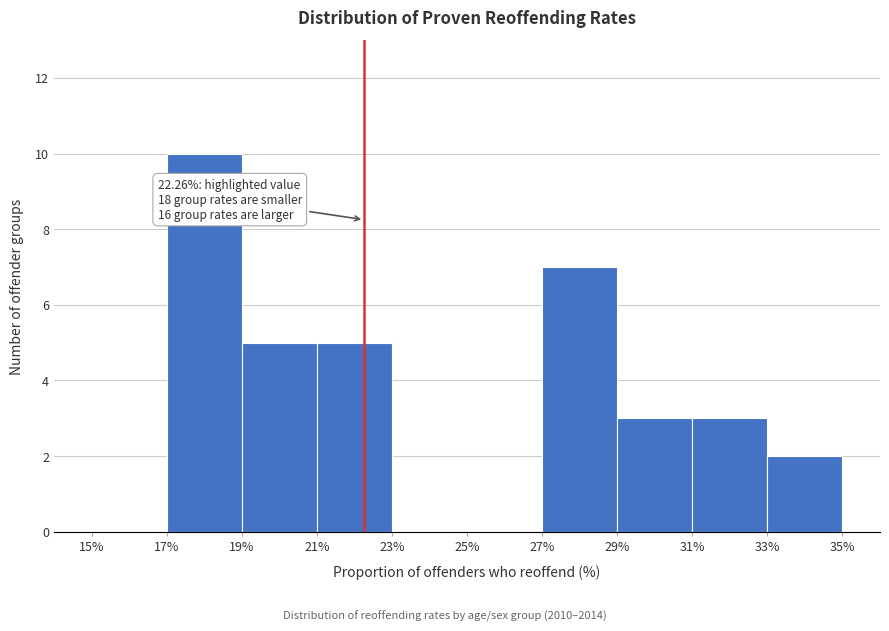

Which range on the x-axis has the tallest bar?

17% to 19%